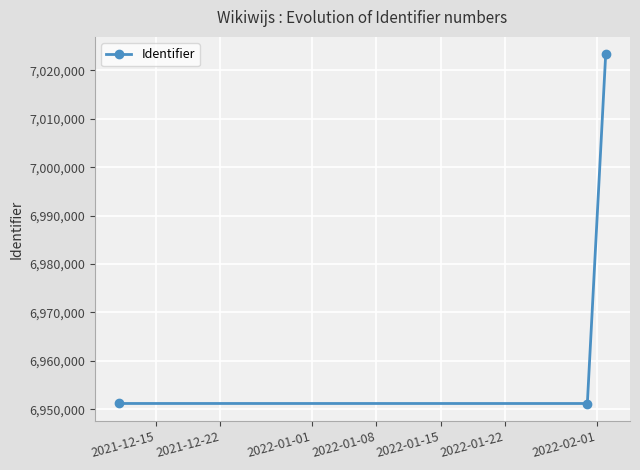

What is the average value?

6975231